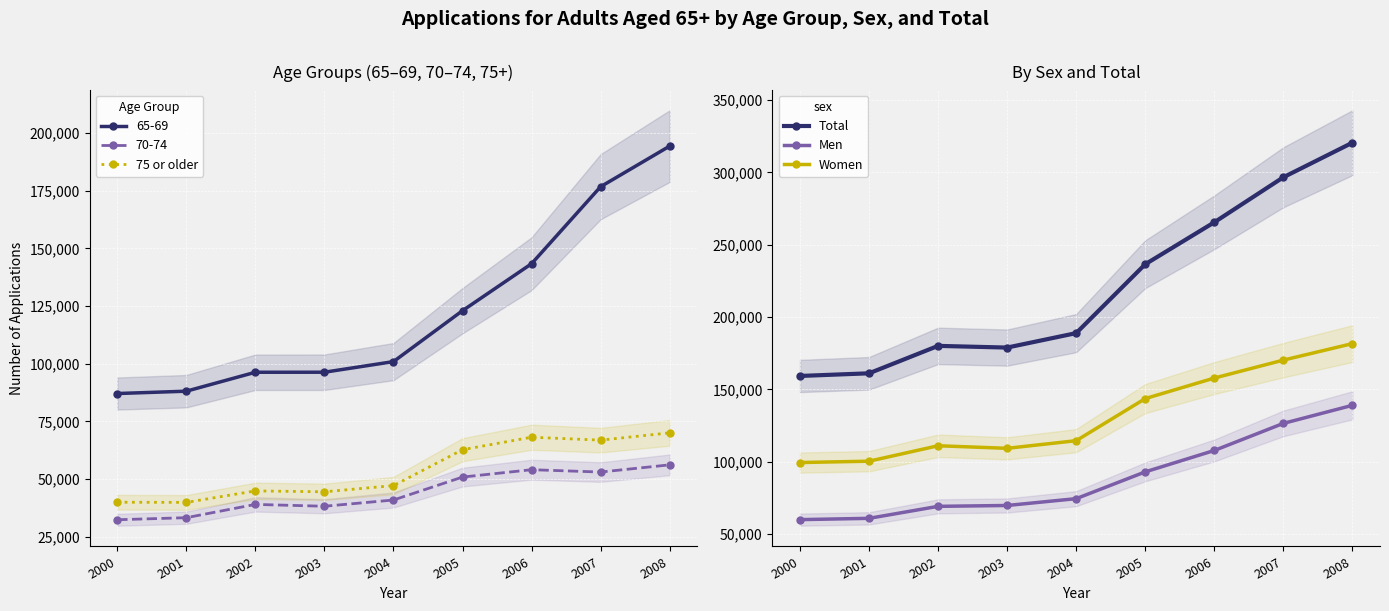

True or false: Total and 75 or older intersect in this chart.

False